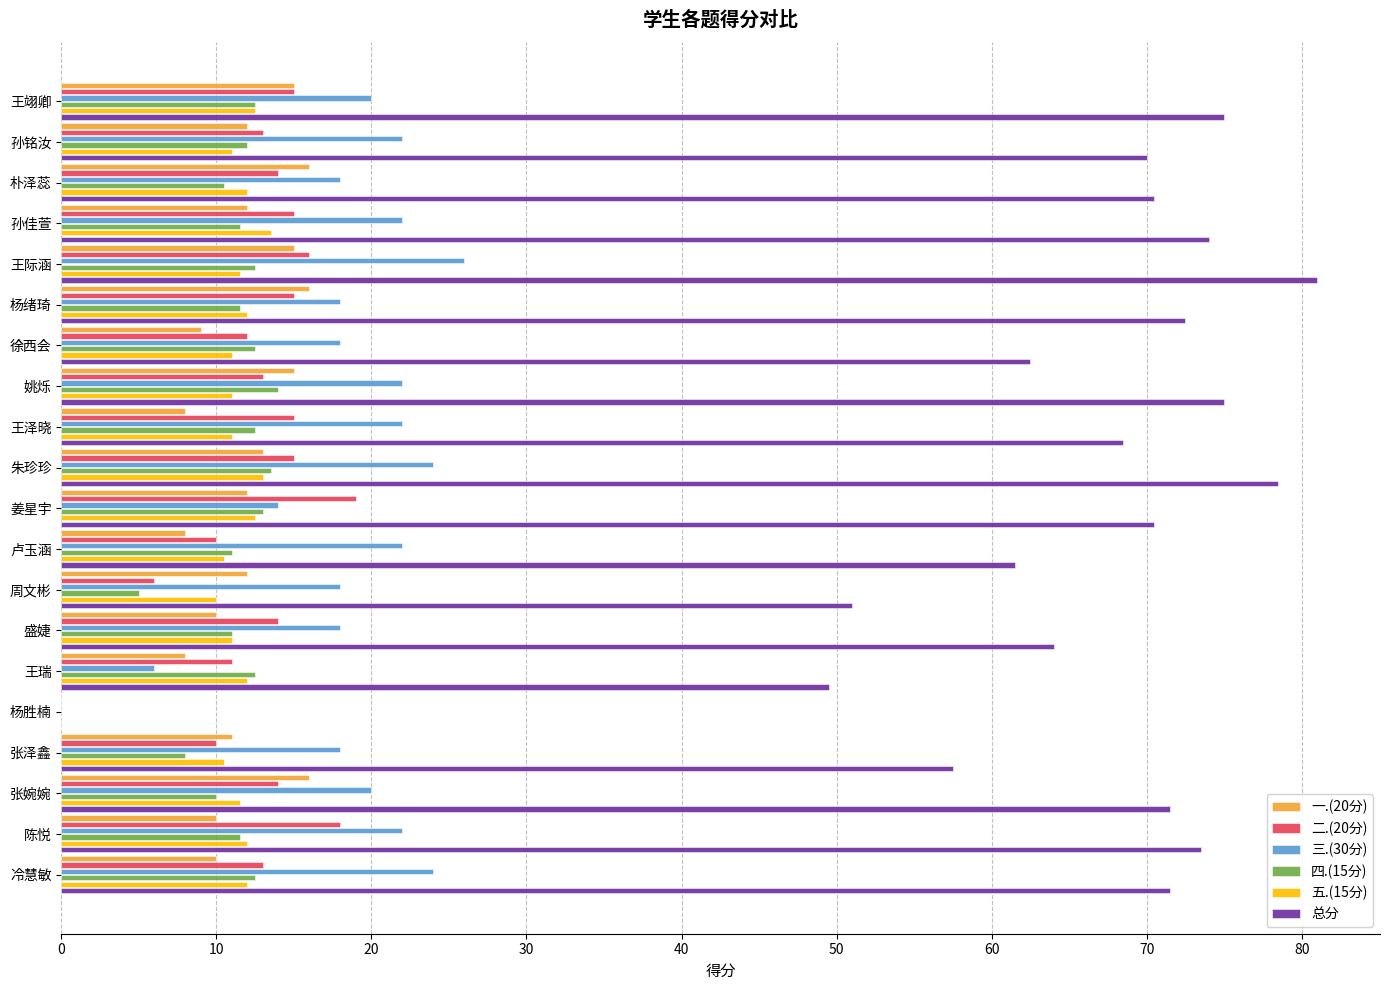

What is the average value of the 一.(20分) series?

11.4